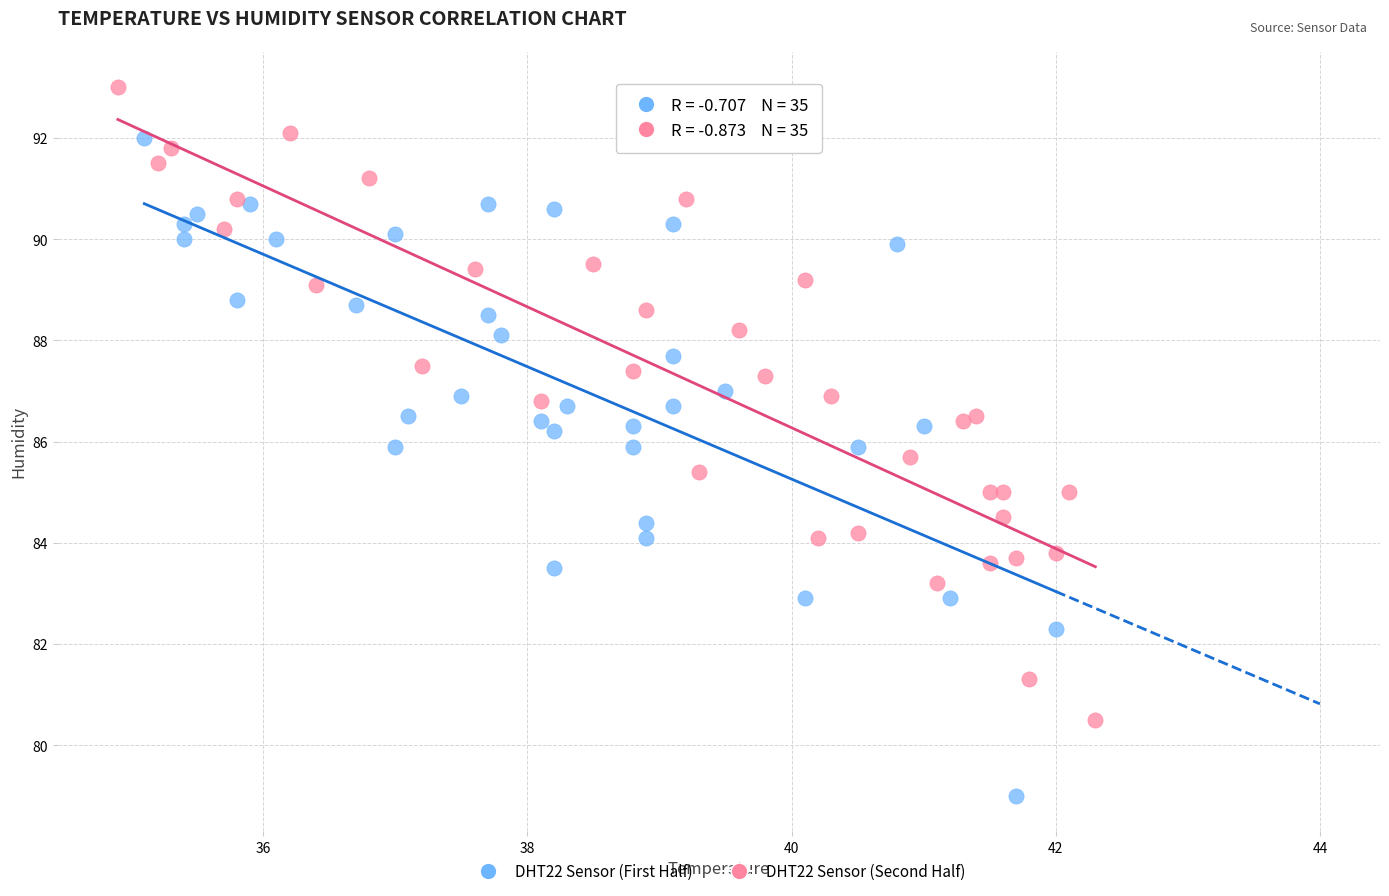

Which series contains the lowest Y value?

DHT22 Sensor (First Half)